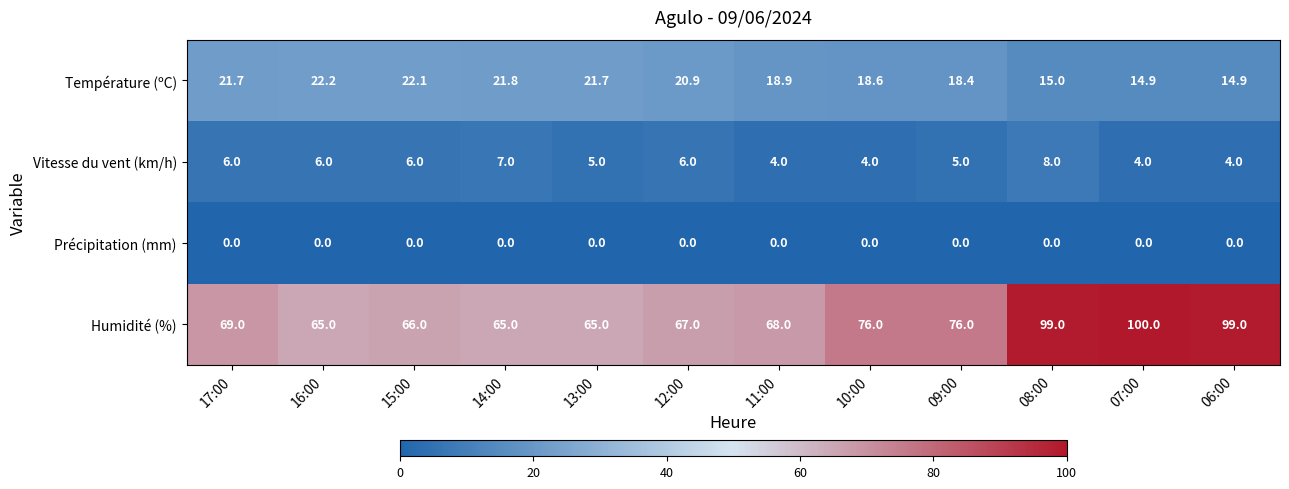

At which category does the chart reach its peak across all series?

07:00